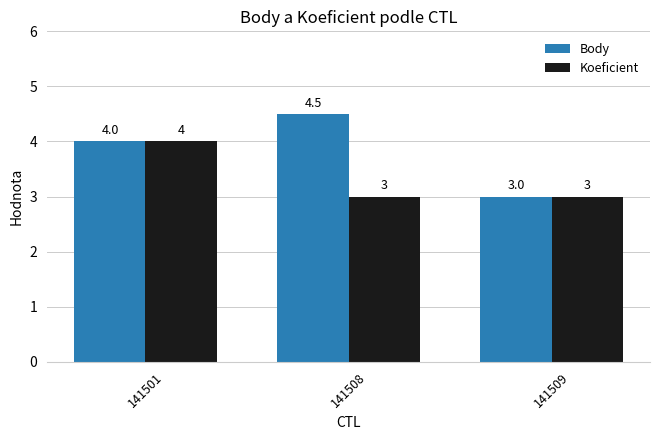

Reading left to right, list all the values displayed in this chart.

Body: 141501=4.0	141508=4.5	141509=3.0
Koeficient: 141501=4.0	141508=3.0	141509=3.0